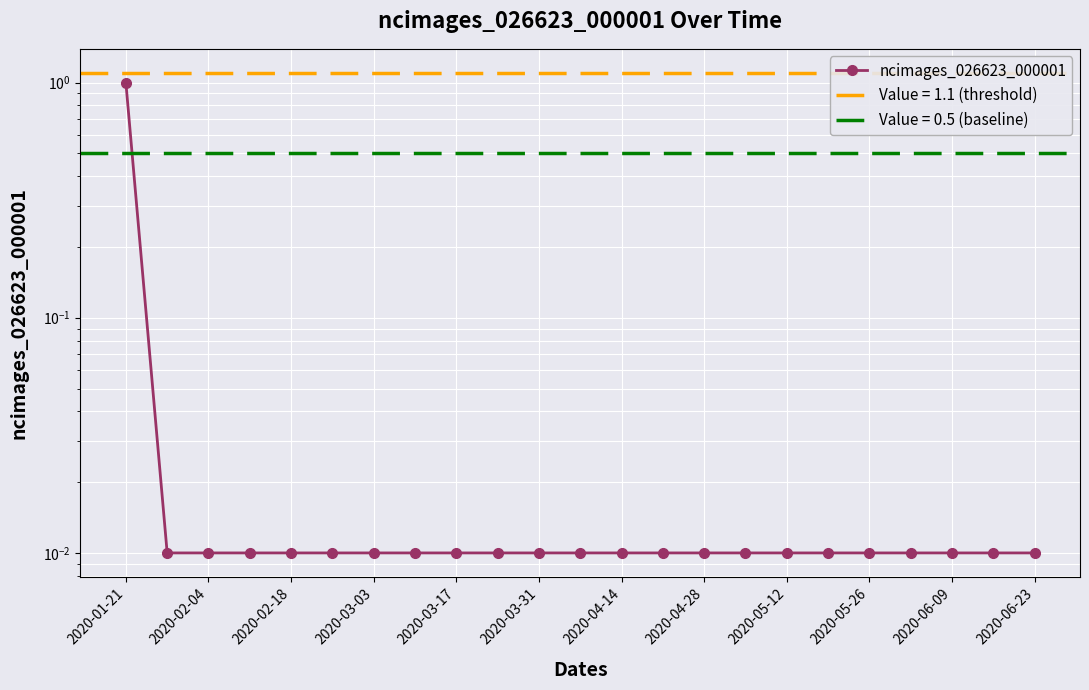

At which label is the value closest to 0?

2020-02-04